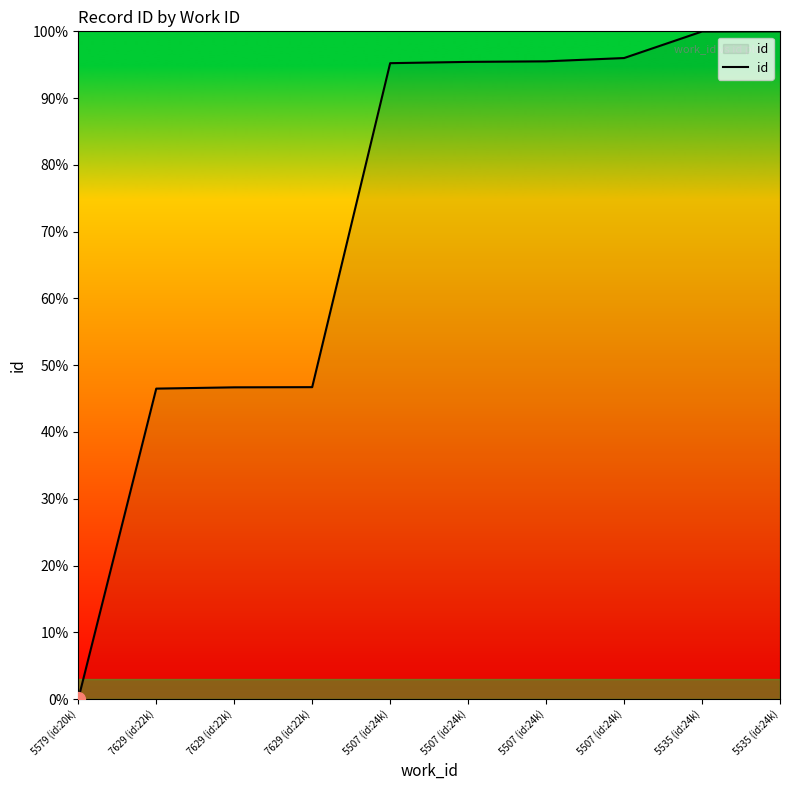

What is the difference between the maximum and minimum values?

100.0